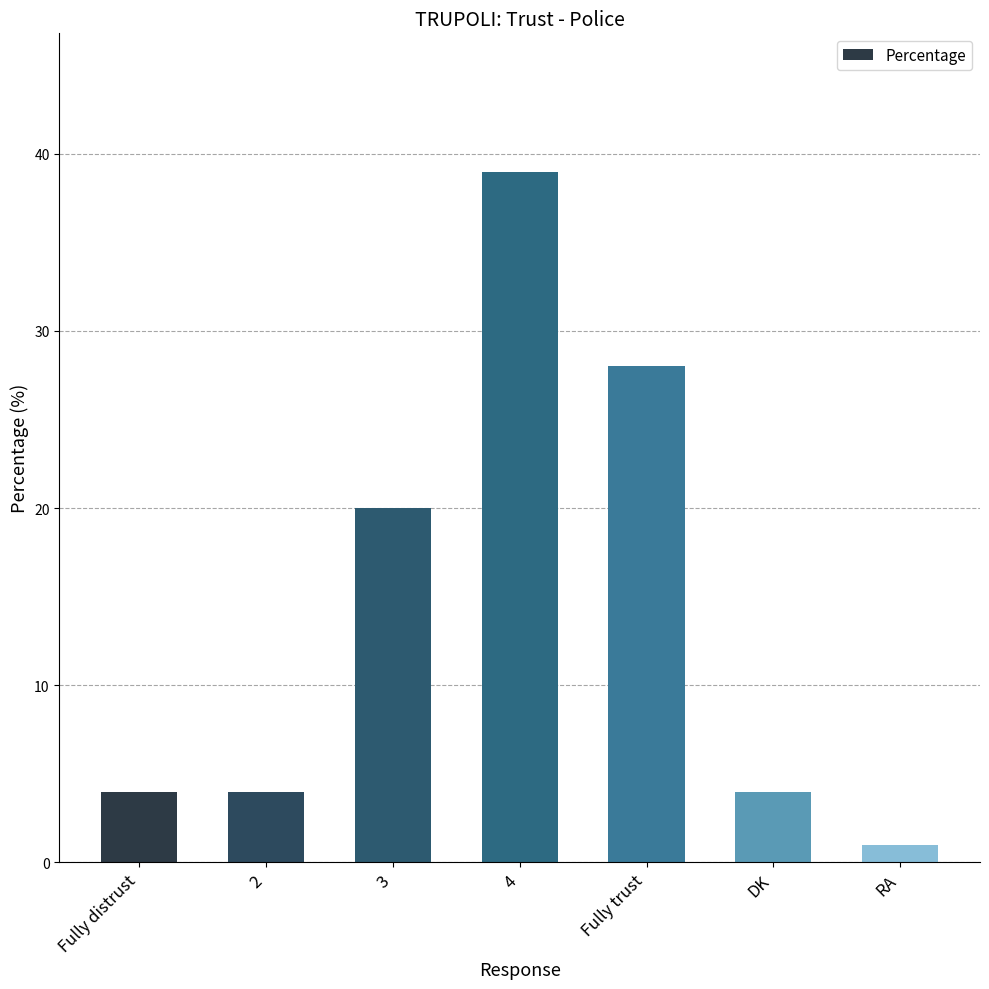

Which label corresponds to the smallest value in the chart?

RA